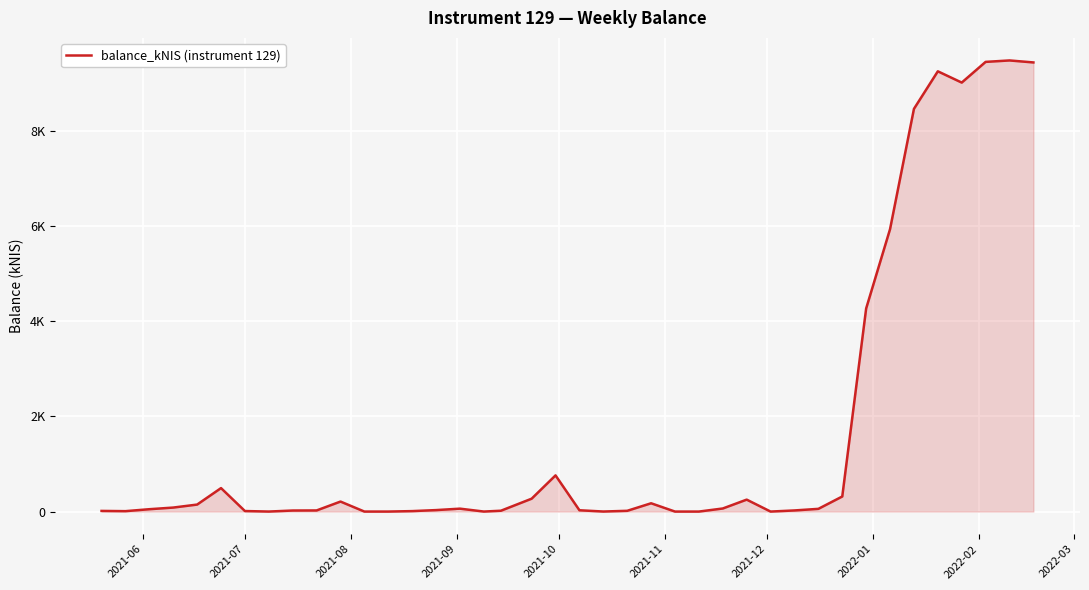

How many points are lower than both their immediate neighbors (excluding endpoints)?

8